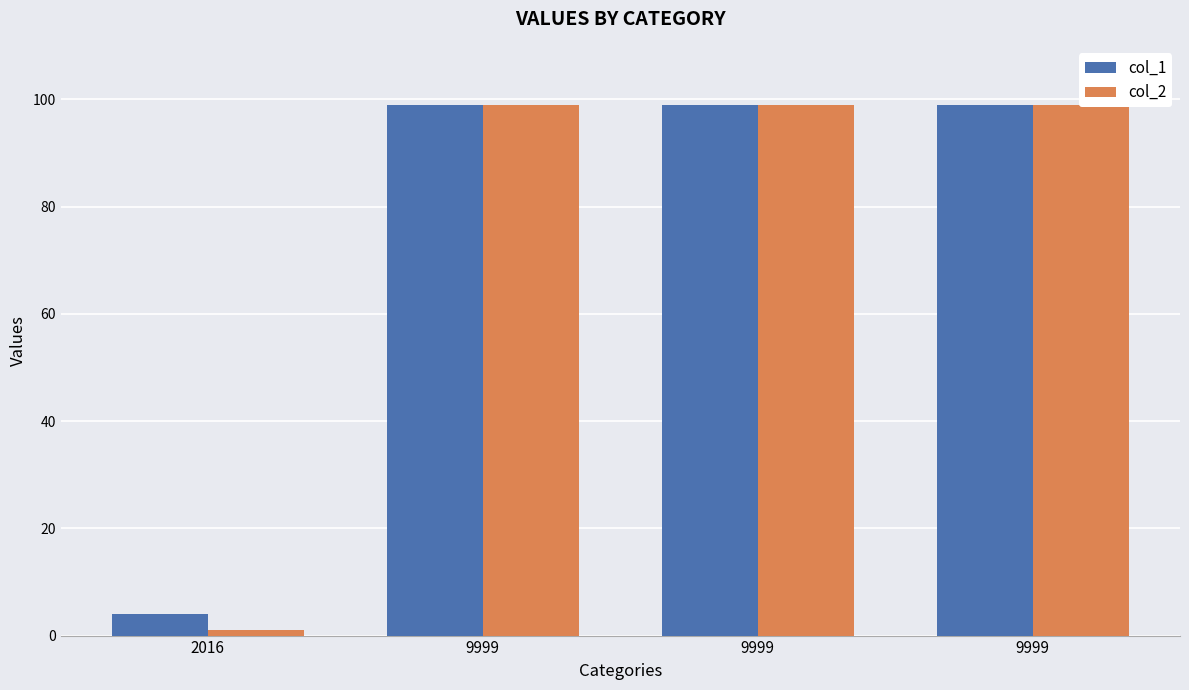

What is the total value across all series at 9999?

198